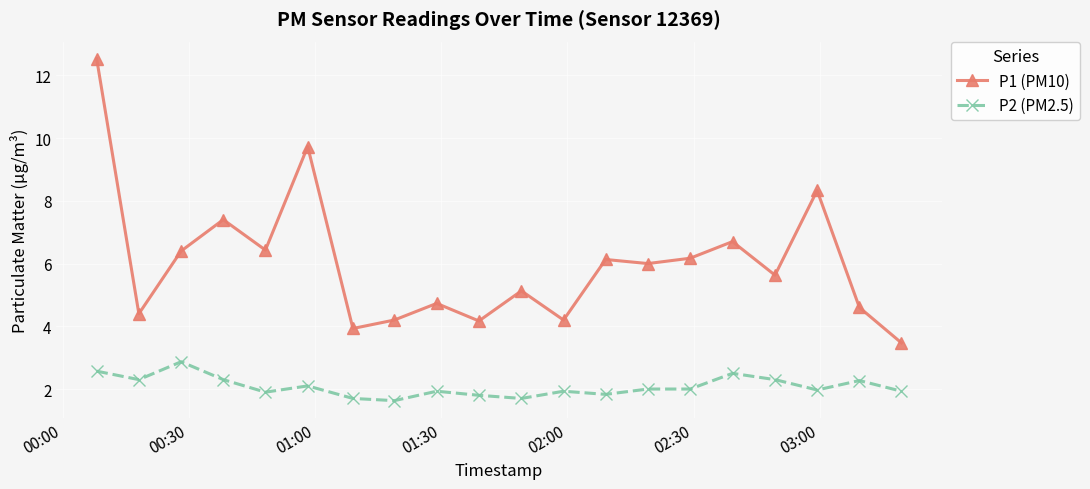

What is the smallest value displayed?

1.6